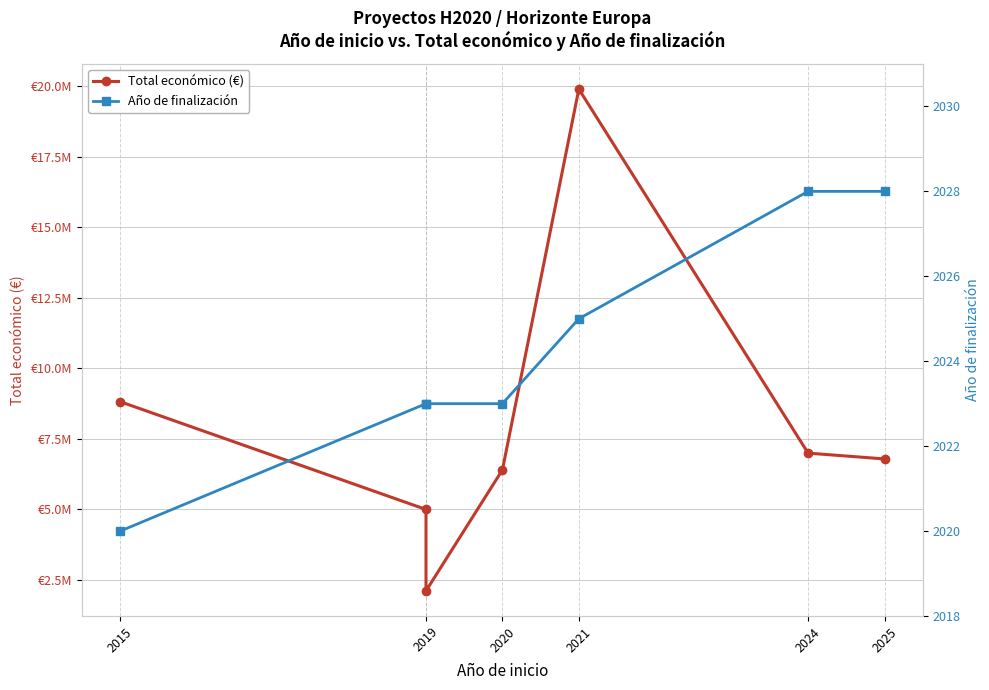

At how many categories does at least one series exceed 18509293?

1